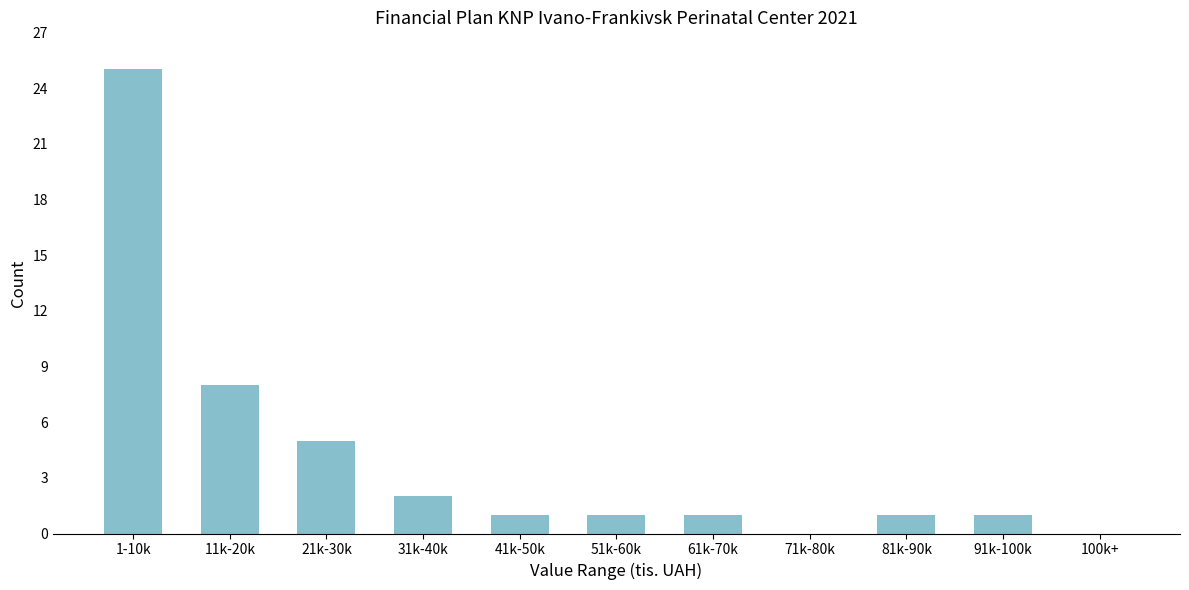

Reading left to right, transcribe all the data shown in this chart.

1-10k=25	11k-20k=8	21k-30k=5	31k-40k=2	41k-50k=1	51k-60k=1	61k-70k=1	71k-80k=0	81k-90k=1	91k-100k=1	100k+=0